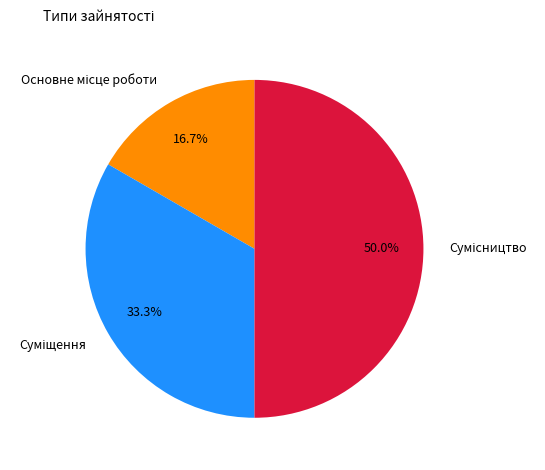

Does any single category account for the majority?

No